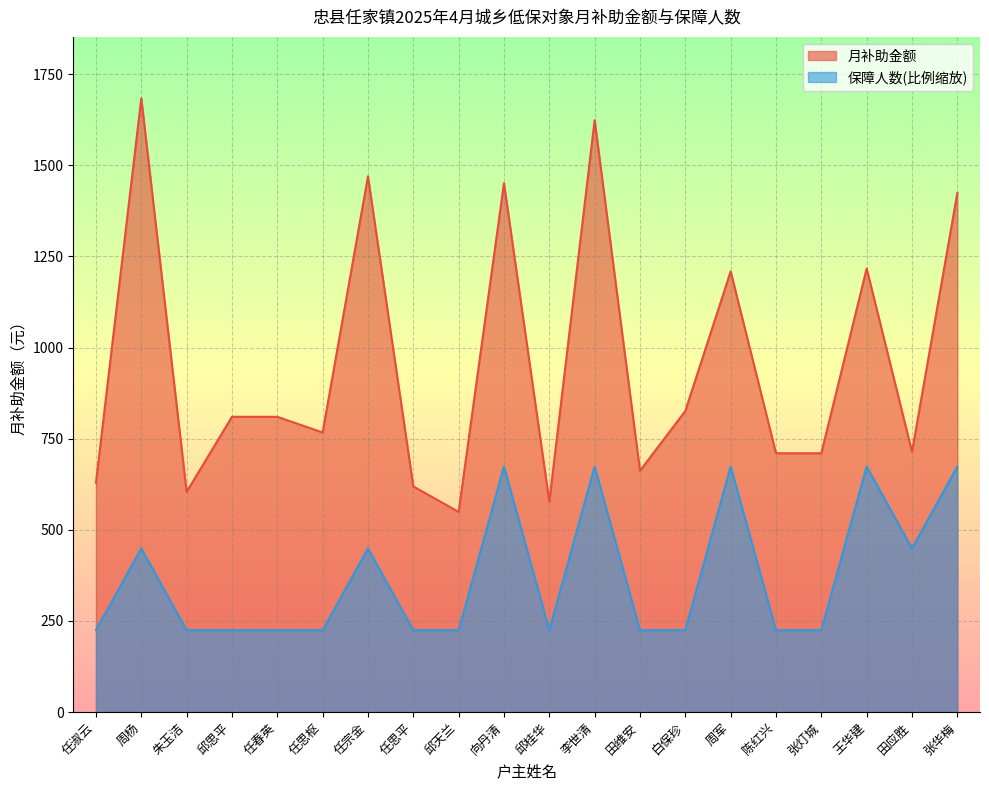

Does the chart display data point markers on the line(s)?

No